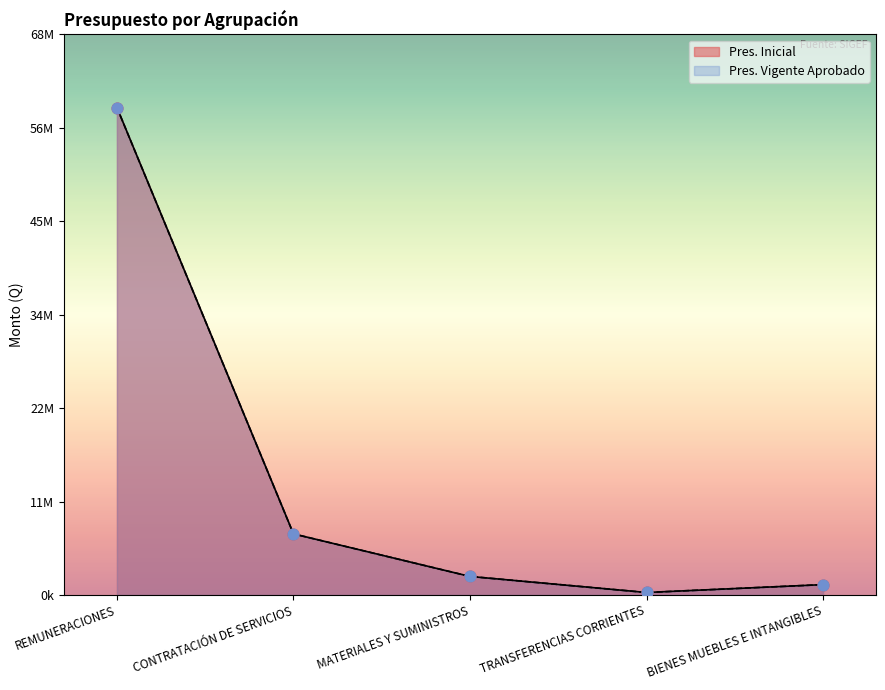

Which series has the largest Y range (max minus min)?

Pres. Inicial